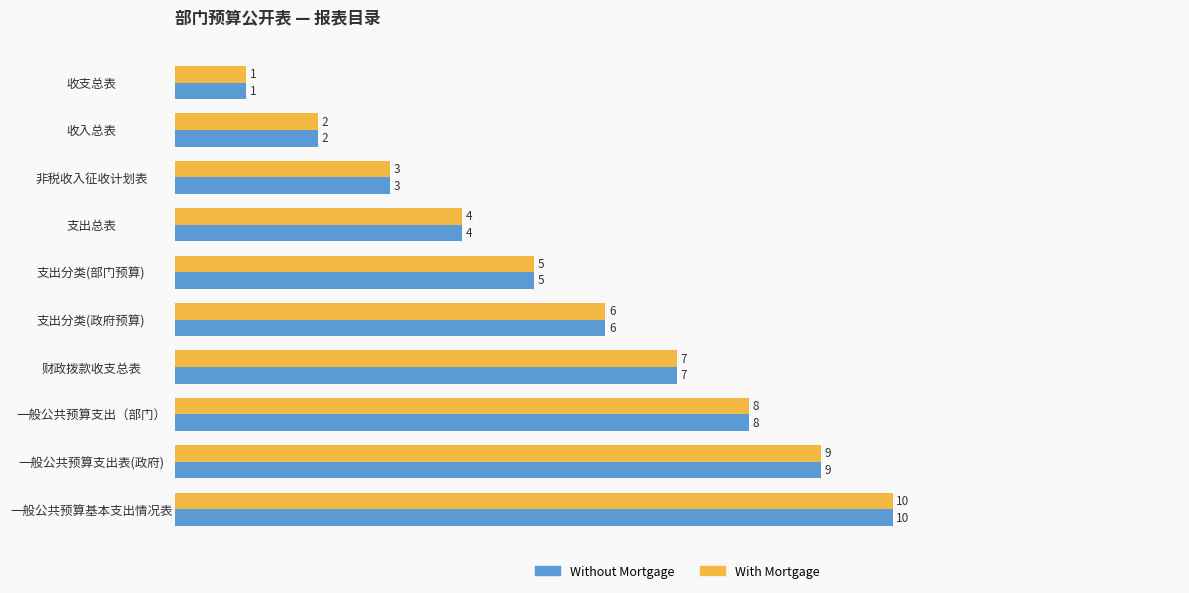

At which category is the sum across all series the highest?

一般公共预算基本支出情况表